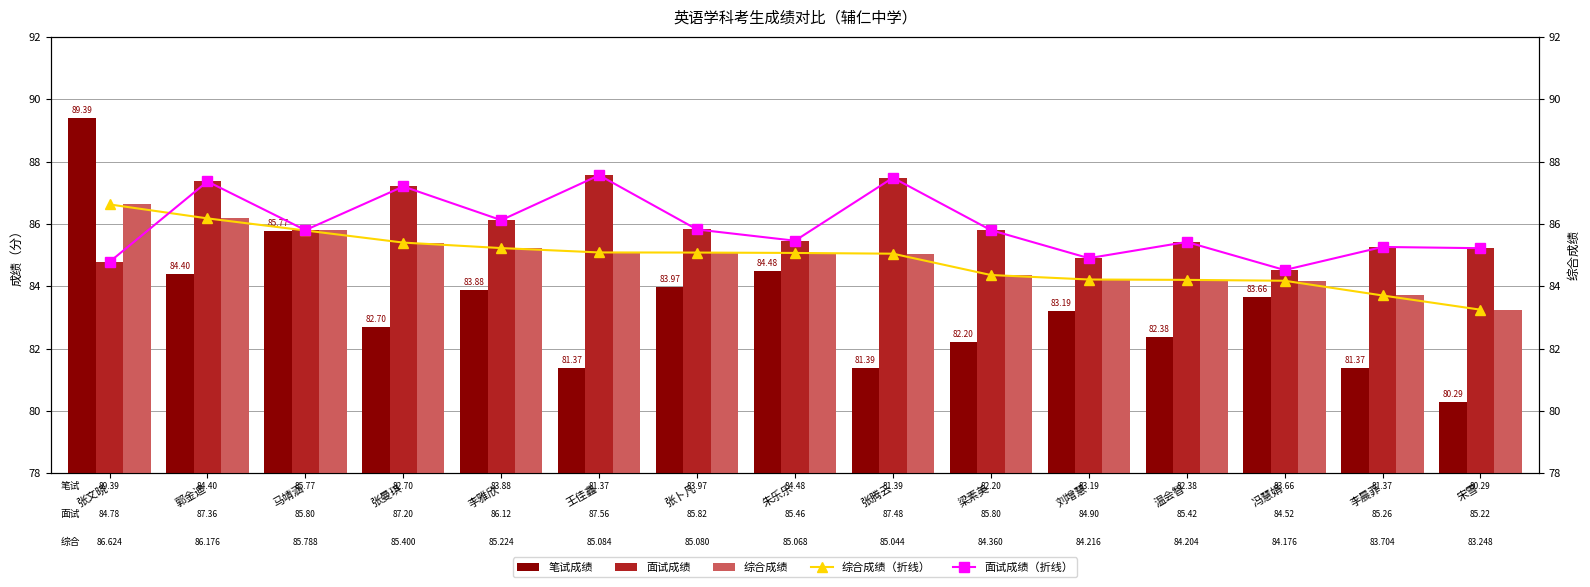

What is the minimum value shown in the chart?

80.3